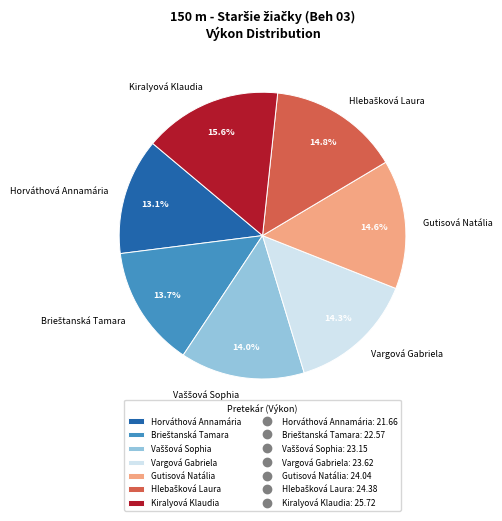

Combined, do Vargová Gabriela and Horváthová Annamária account for over 50%?

No